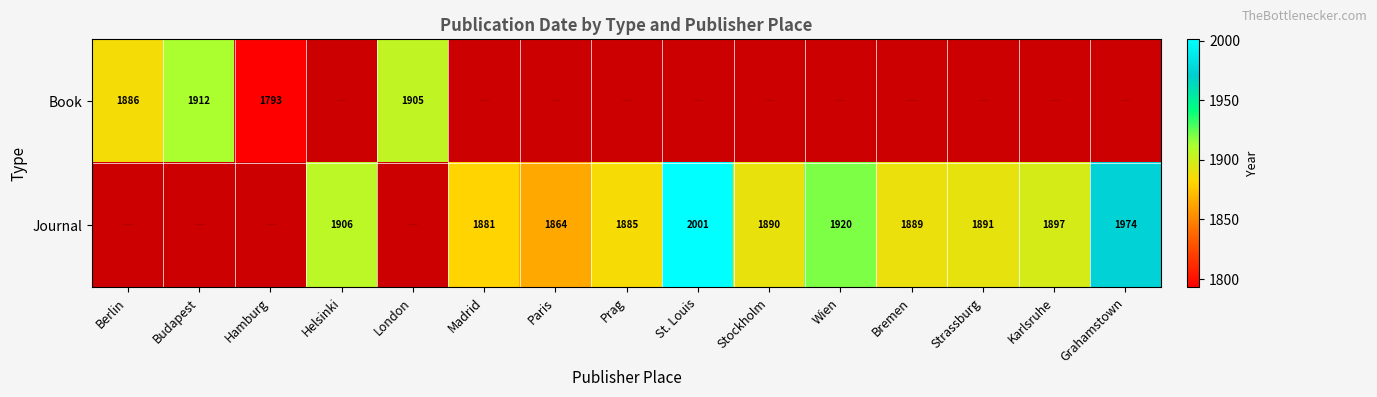

True or false: Journal has a value of 3419 at Helsinki.

False